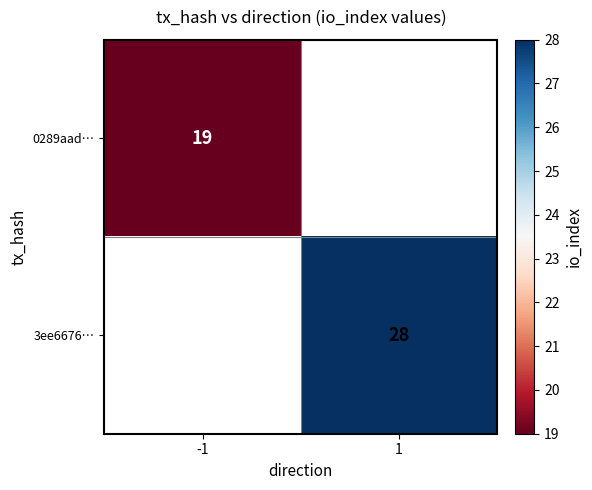

Is it true that 3ee6676… equals 45 at 1?

False